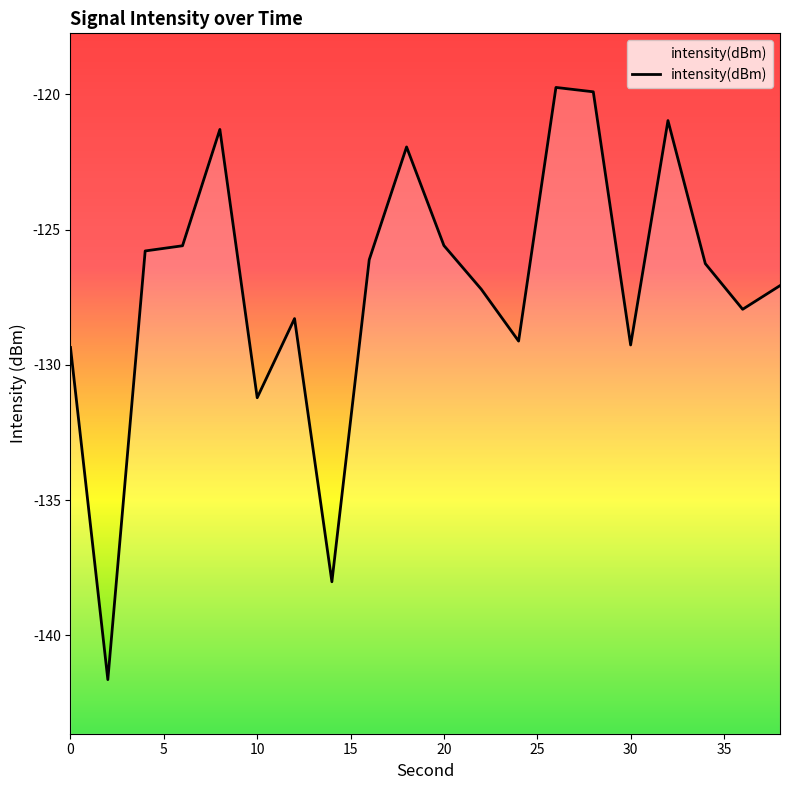

The value at 30 is -187.6. True or false?

False